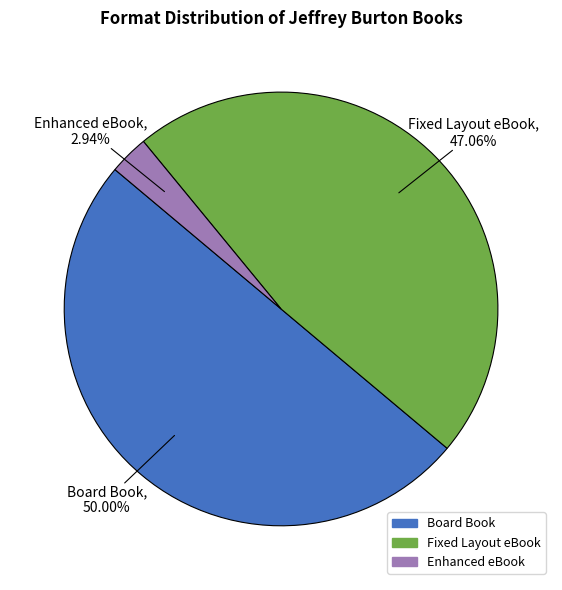

Rank the categories by value from highest to lowest.

Board Book, Fixed Layout eBook, Enhanced eBook